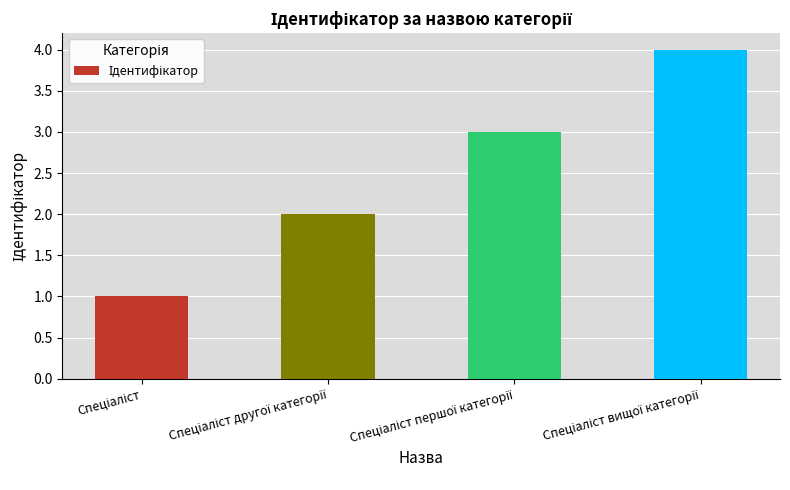

How many categories are shown in the chart?

4